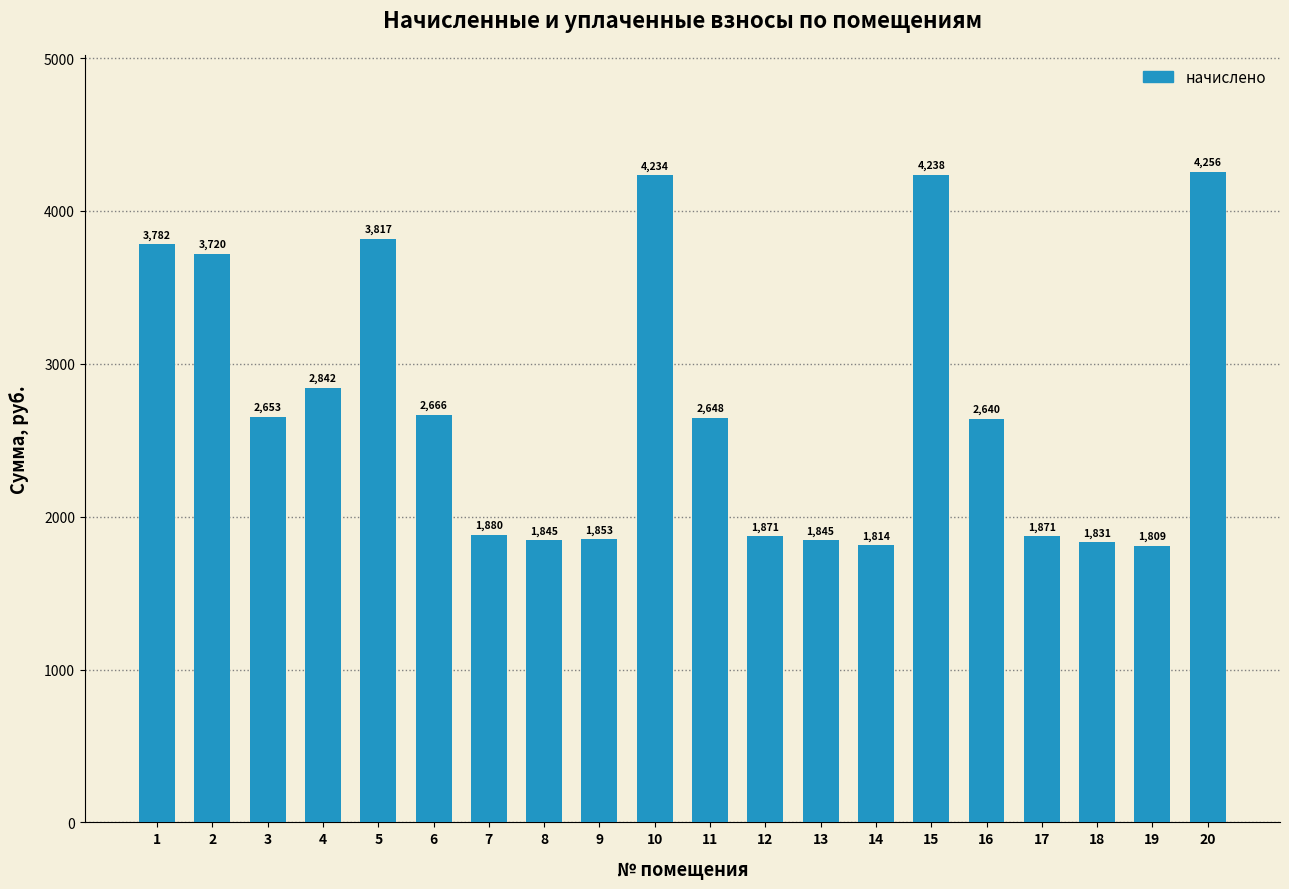

Which has a higher value, 10 or 5?

10